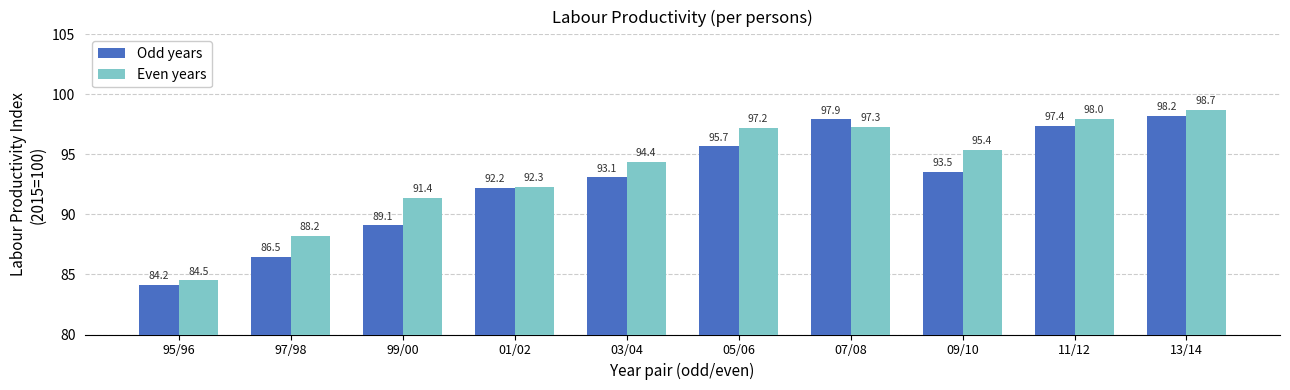

What is the difference between the maximum and minimum values in the Even years series?

14.2